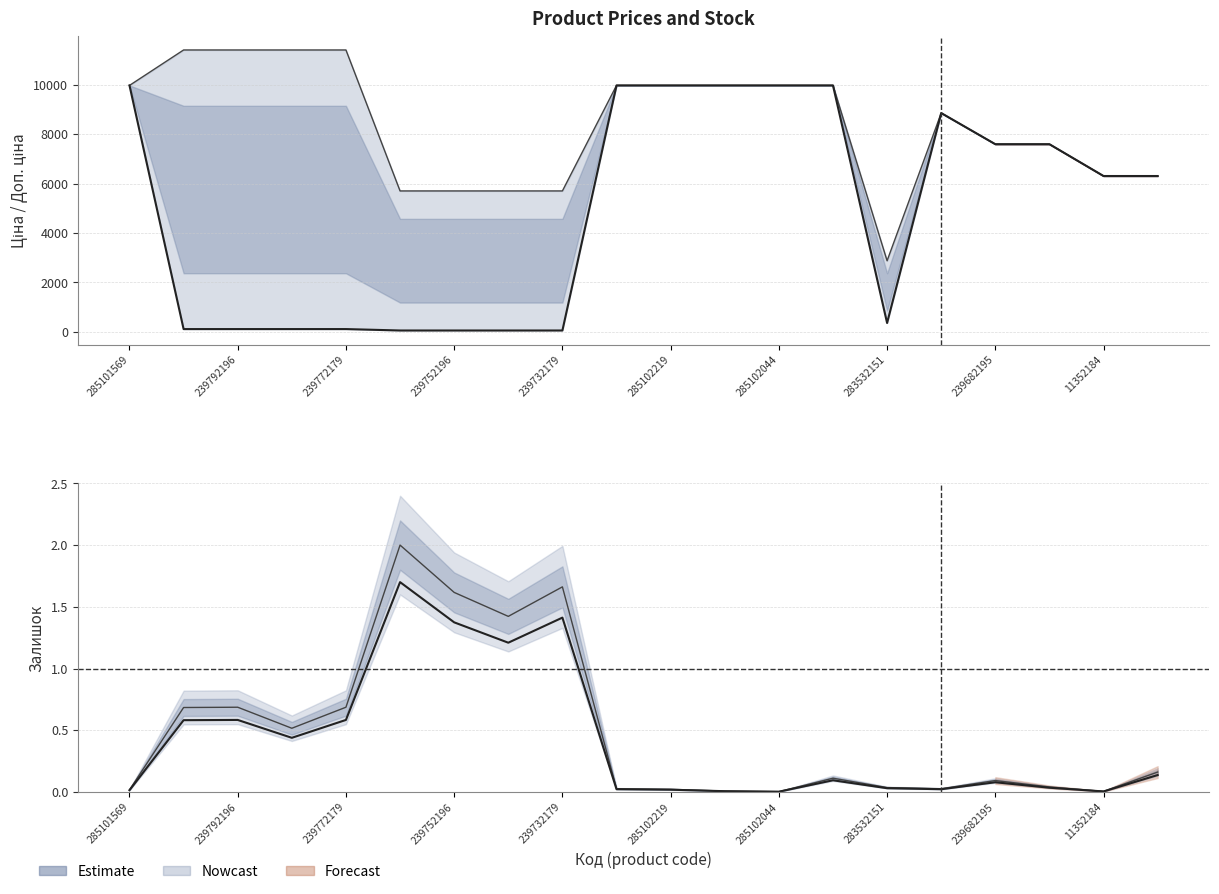

Does the chart have visible grid lines?

Yes